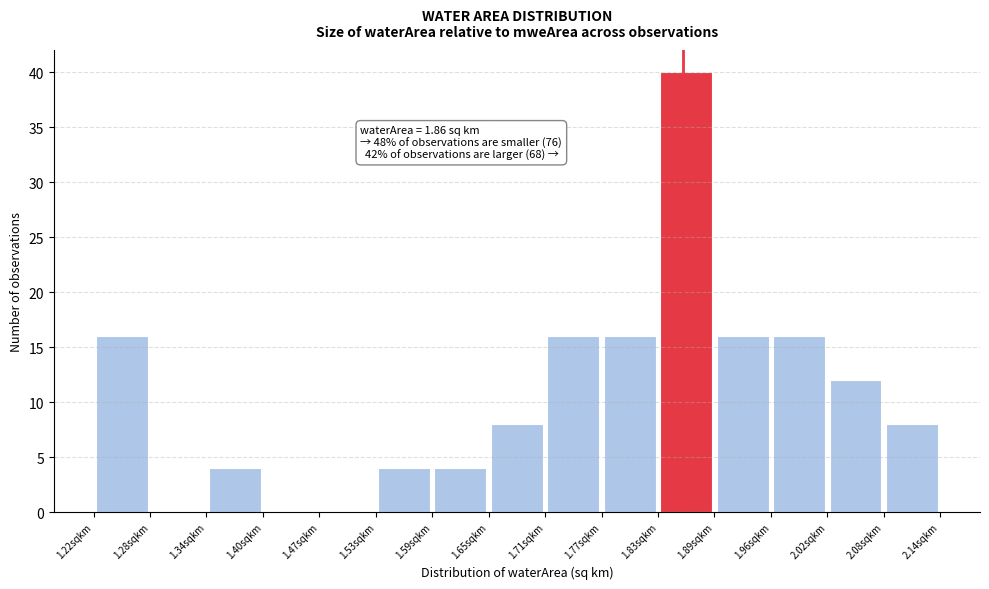

Over which range of the x-axis is the bar tallest?

1.83 to 1.89